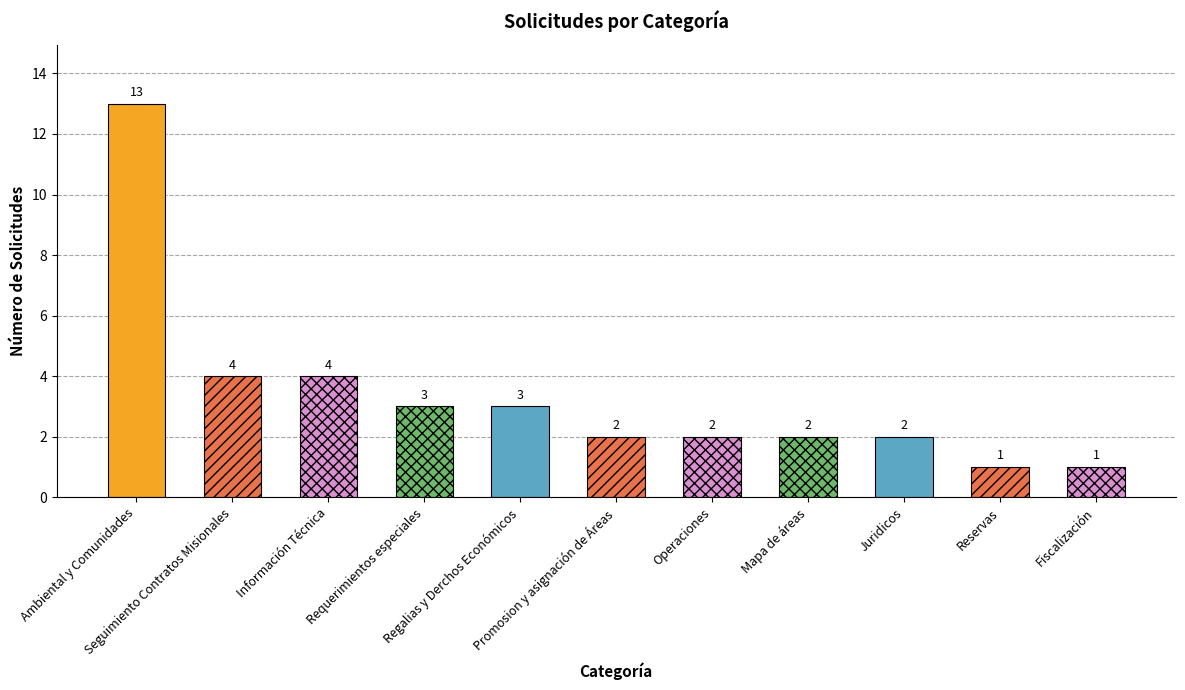

What is the difference between the maximum and second lowest values?

12